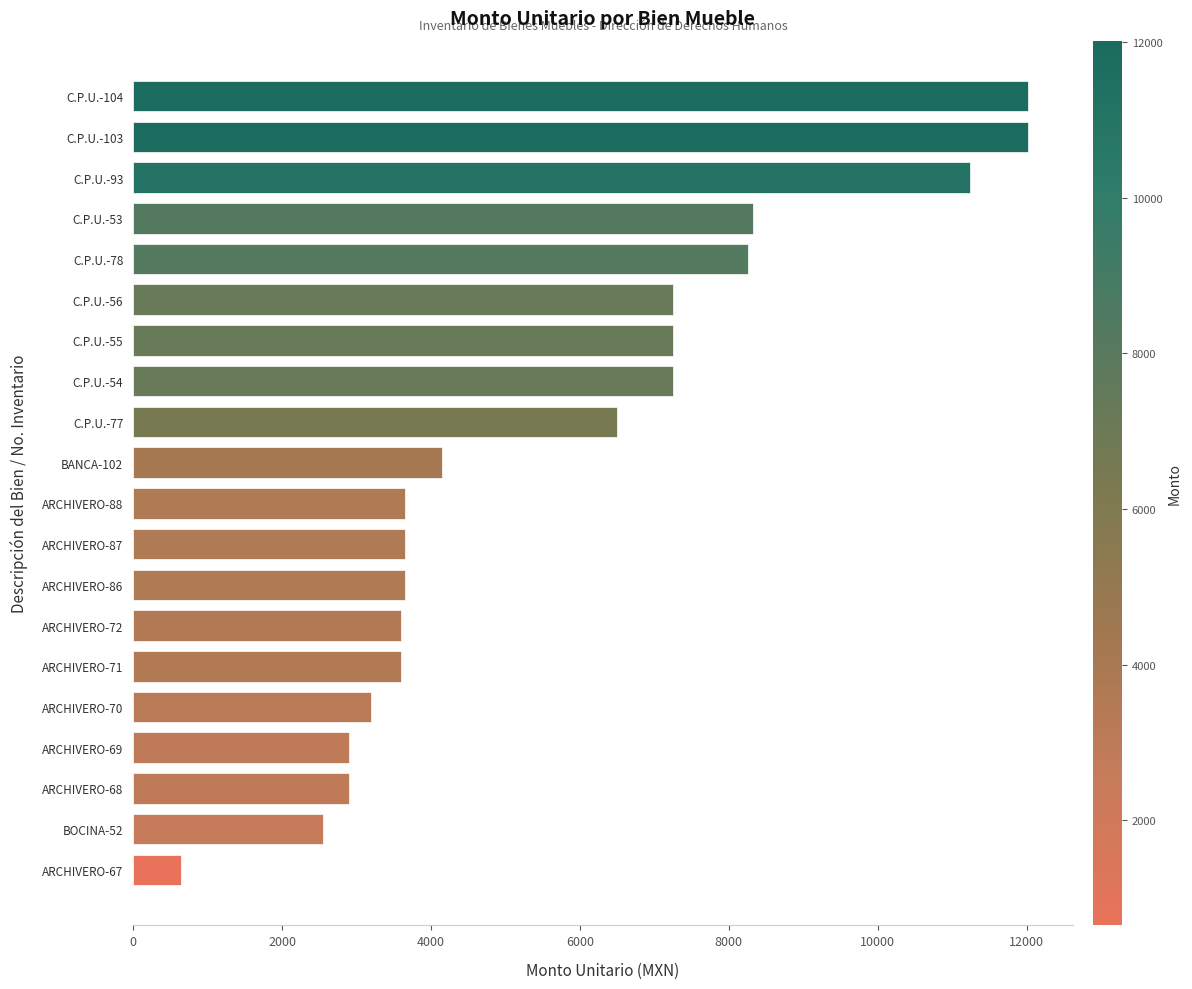

What is the average value?

5730.7